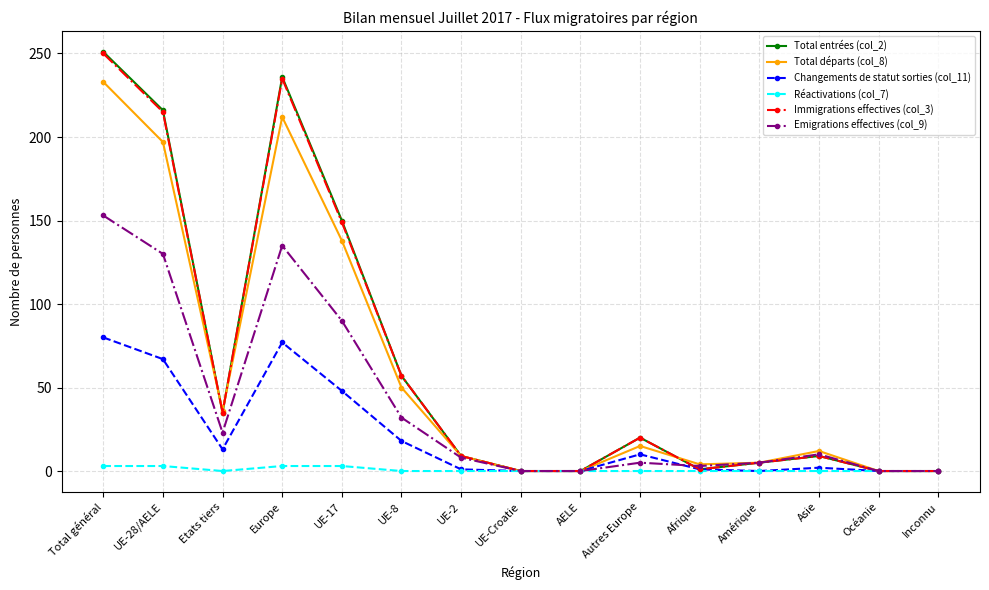

What are all the series names shown in the legend?

Total entrées (col_2), Total départs (col_8), Changements de statut sorties (col_11), Réactivations (col_7), Immigrations effectives (col_3), Emigrations effectives (col_9)